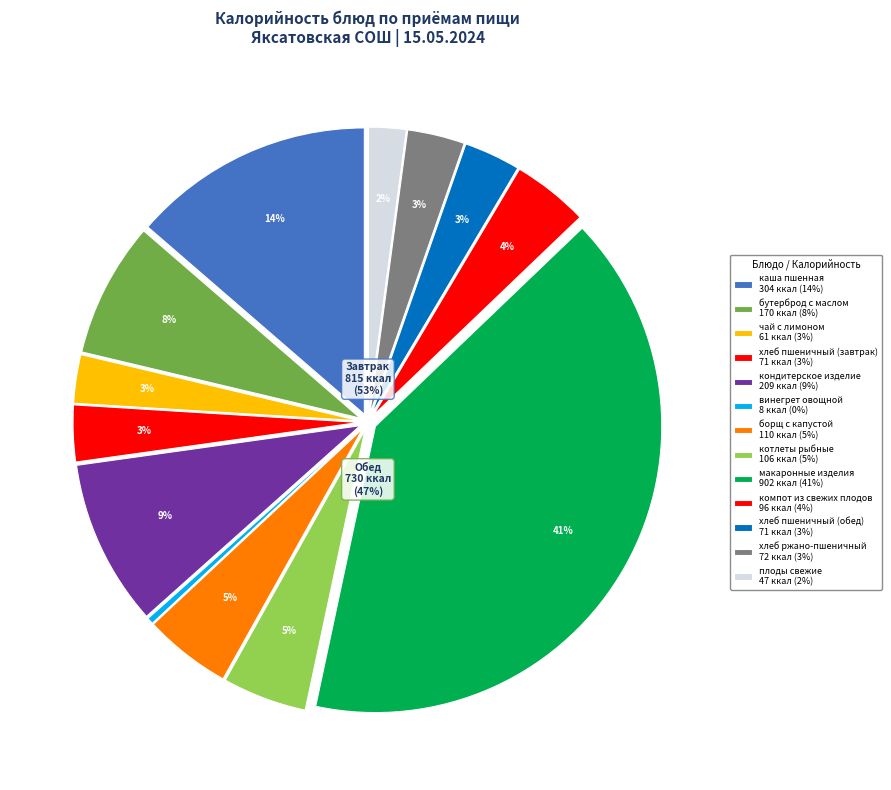

The бутерброд с маслом slice represents 1% of the pie. True or false?

False